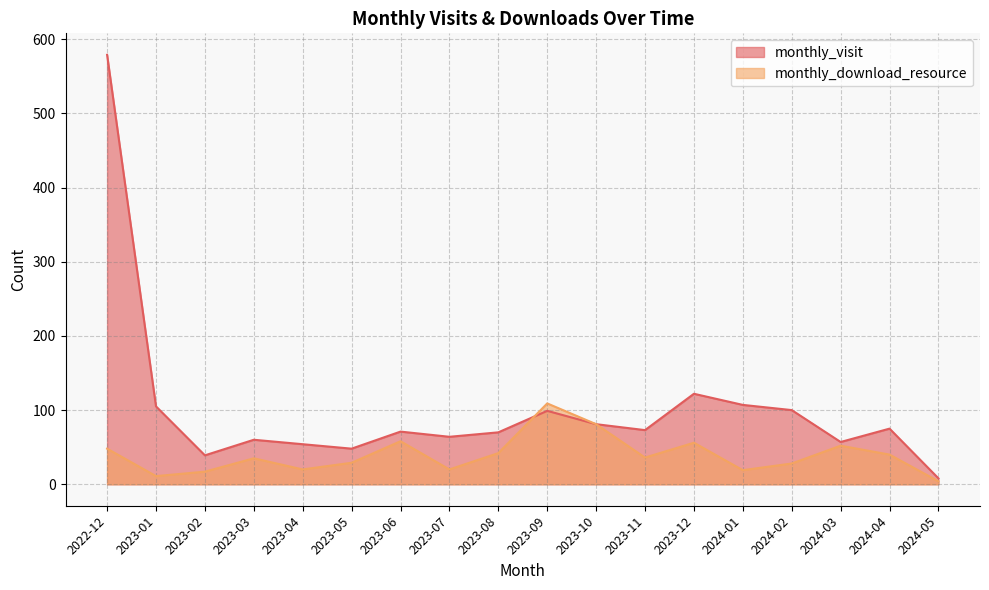

Rank the series by their maximum value, from lowest to highest.

monthly_download_resource, monthly_visit